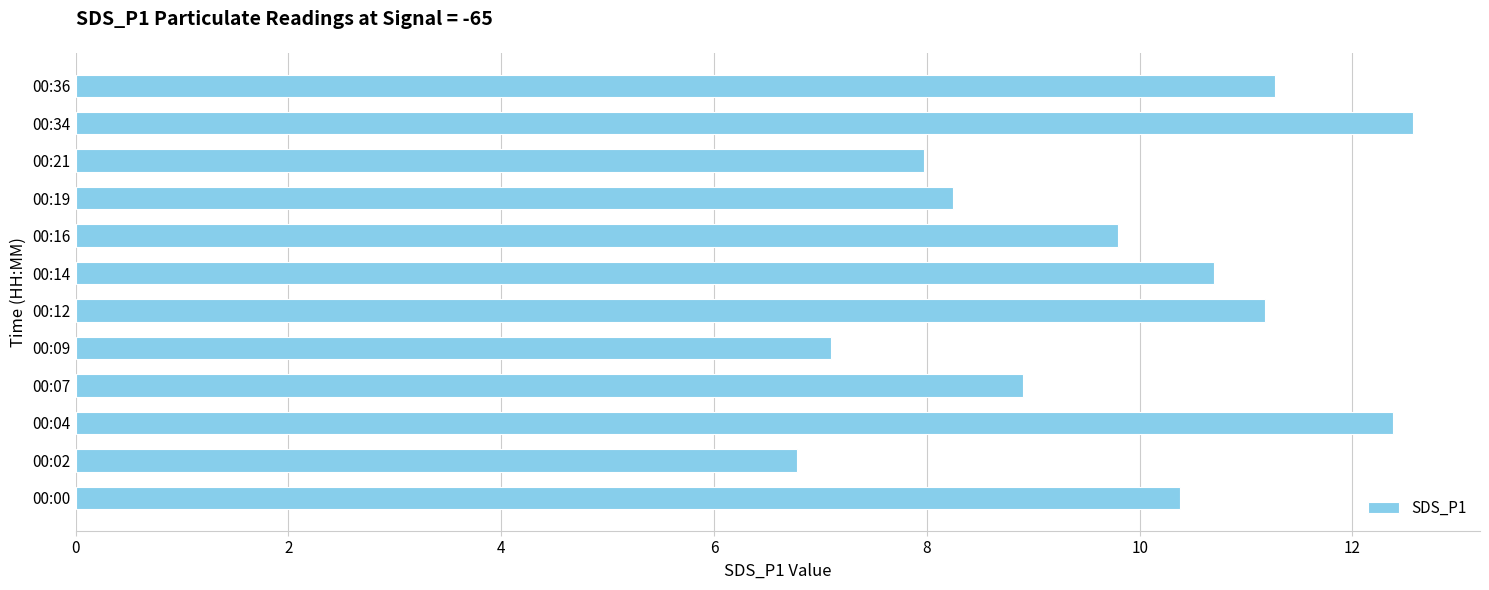

At which category does the chart reach its peak across all series?

00:34